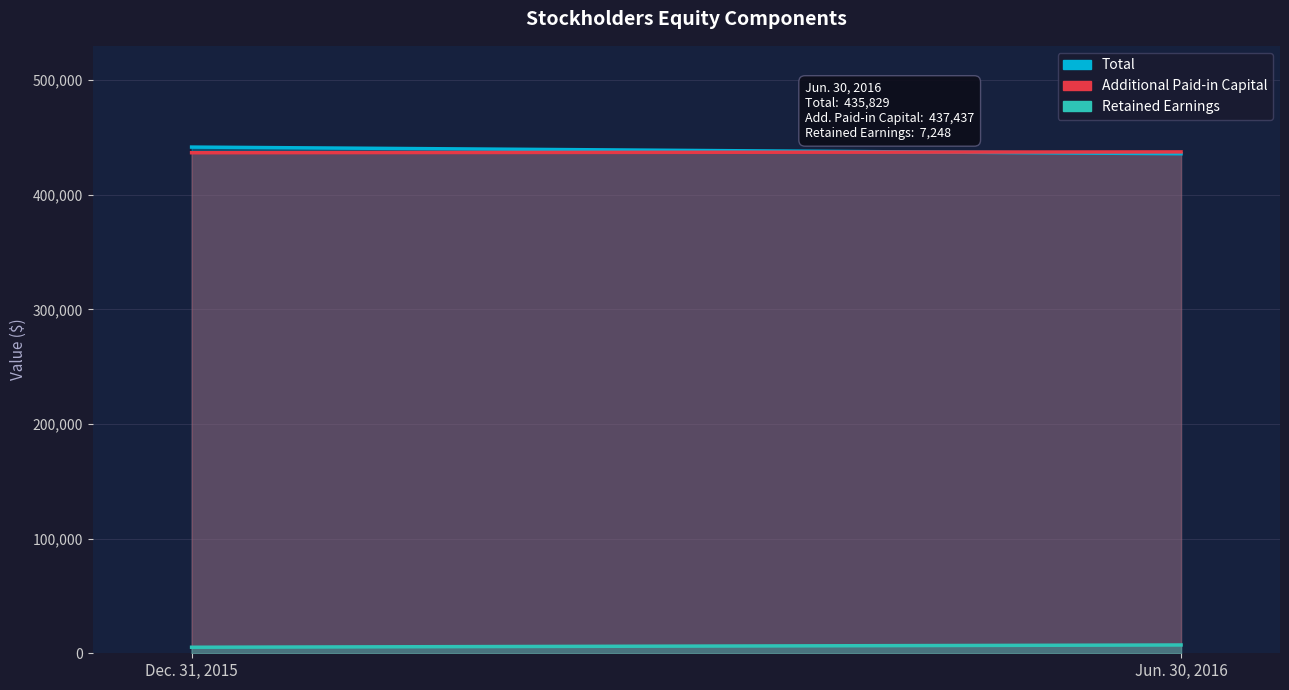

Which series has the largest total across all categories?

Total